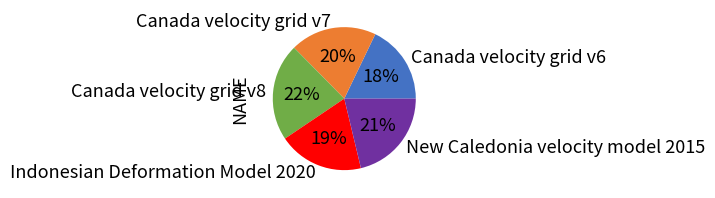

How many slices are in this pie chart?

5